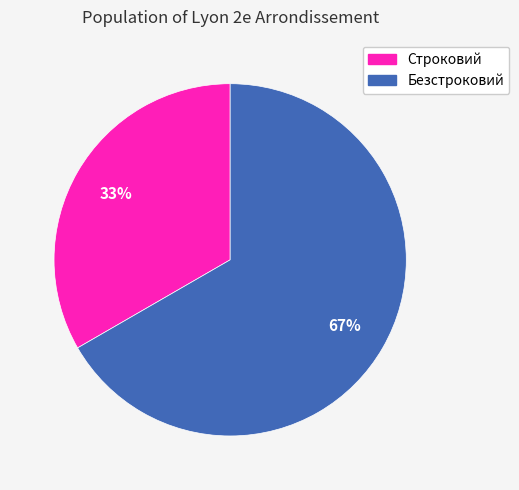

Do Безстроковий and Строковий together represent more than half of the pie?

Yes